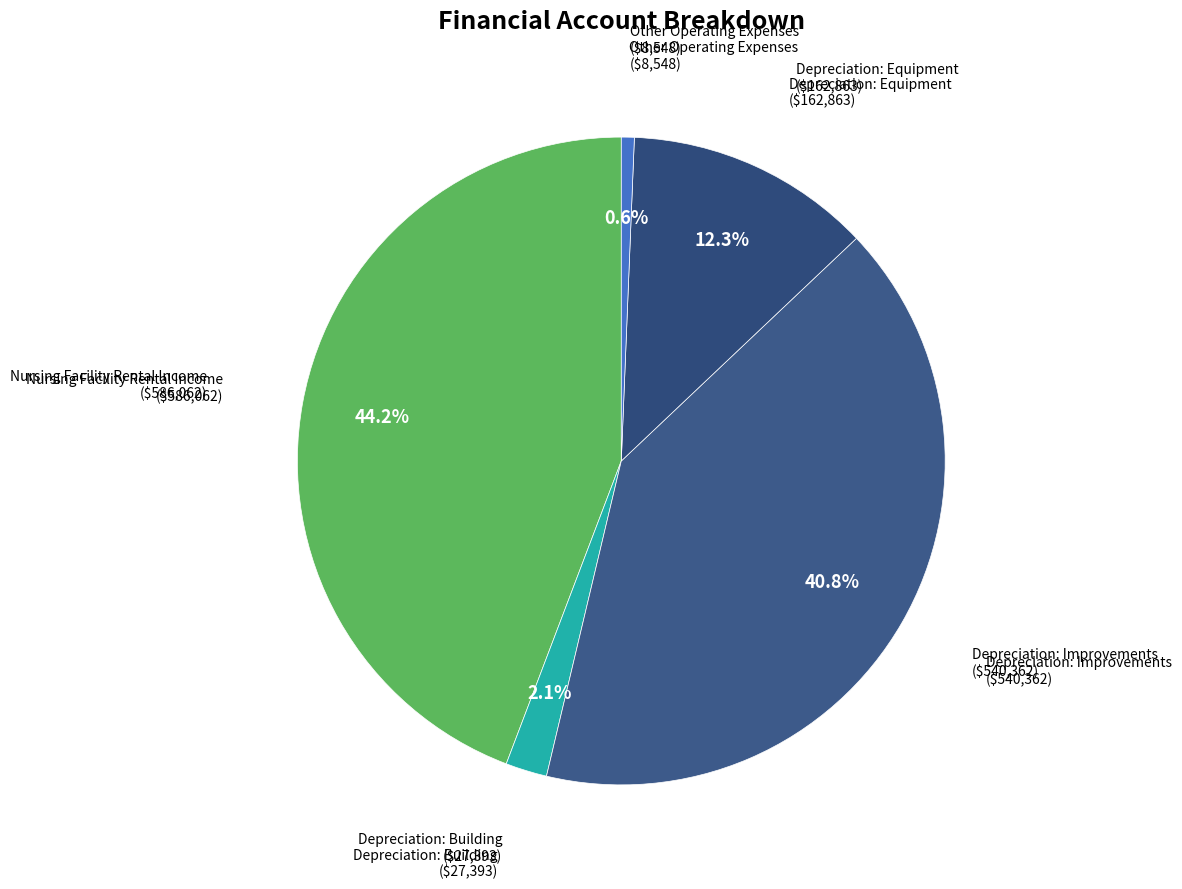

What percentage is the Depreciation: Equipment slice, to the nearest percent?

12%